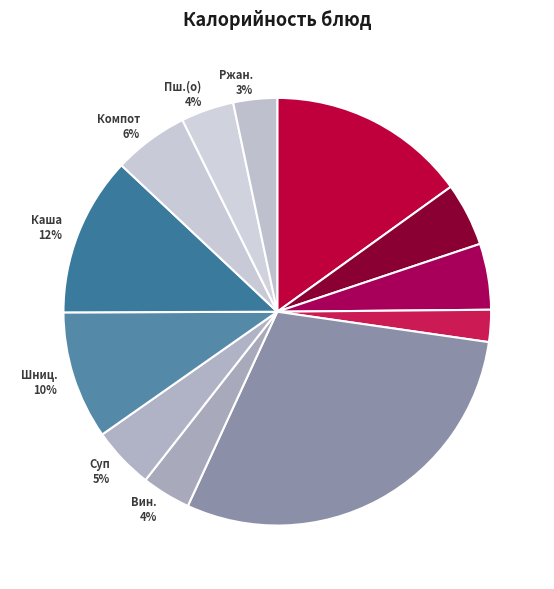

Between Пш.(з) 5% and Салат 2%, which is larger?

Пш.(з) 5%